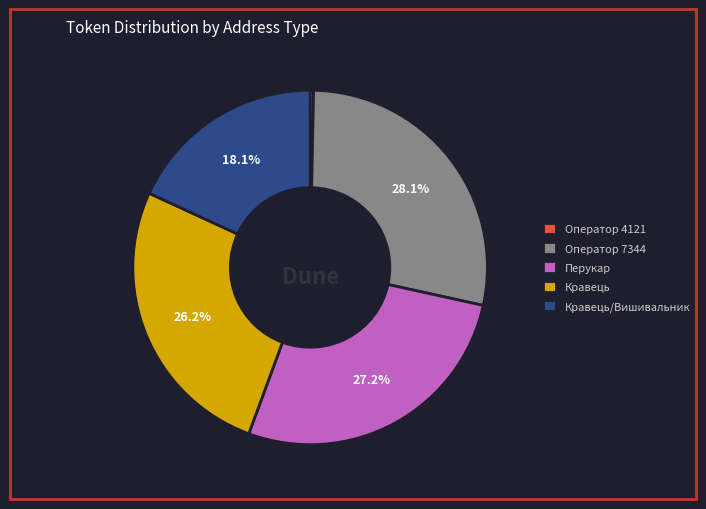

Is Кравець/Вишивальник the majority of the pie?

No